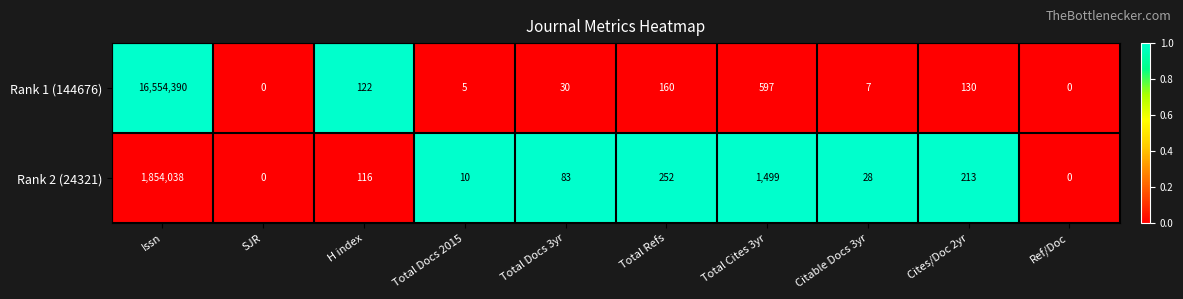

What is the difference between the highest and lowest values at Citable Docs 3yr?

21